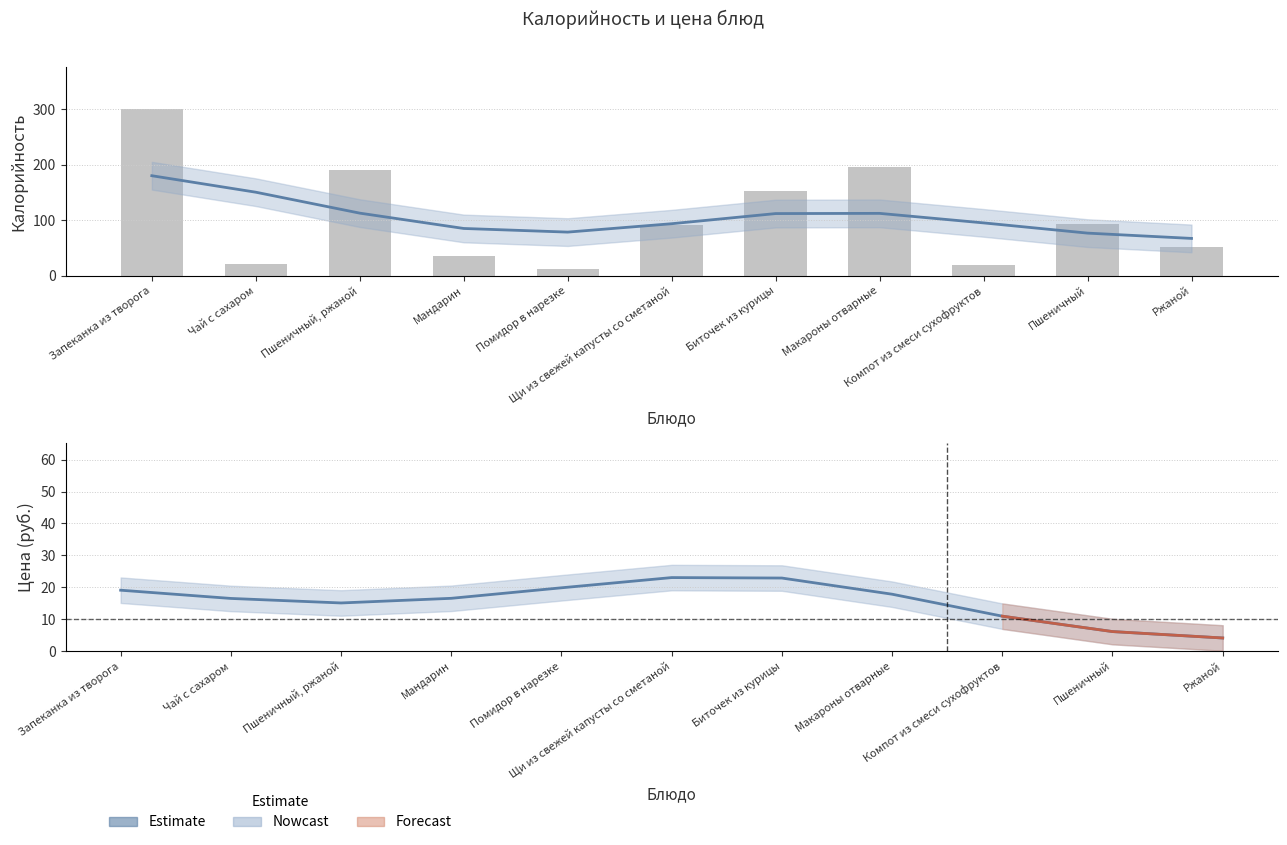

Which label corresponds to the smallest value in the chart?

Ржаной